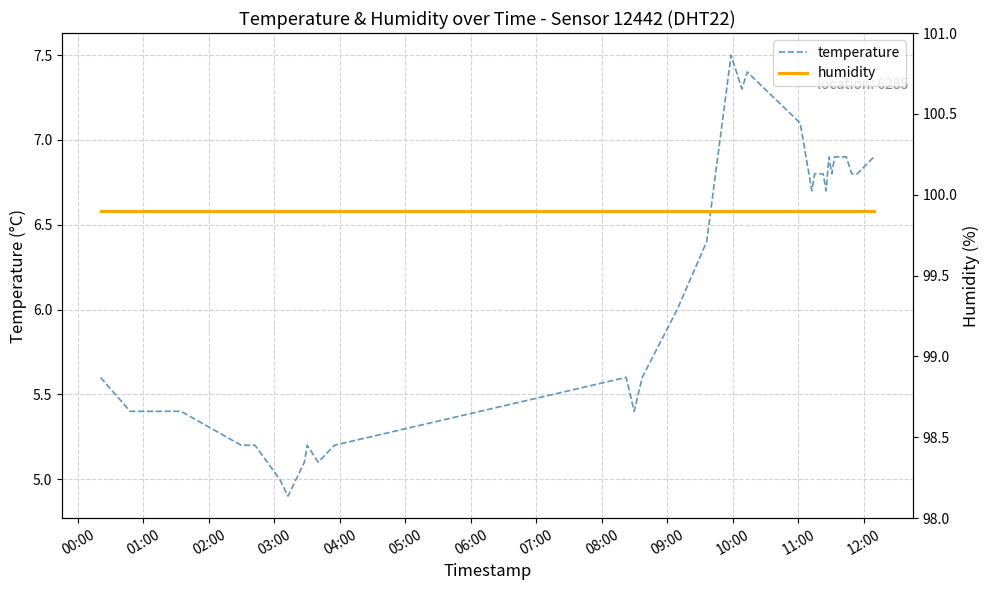

What is the value of the humidity point at the 27th from the left?

99.9